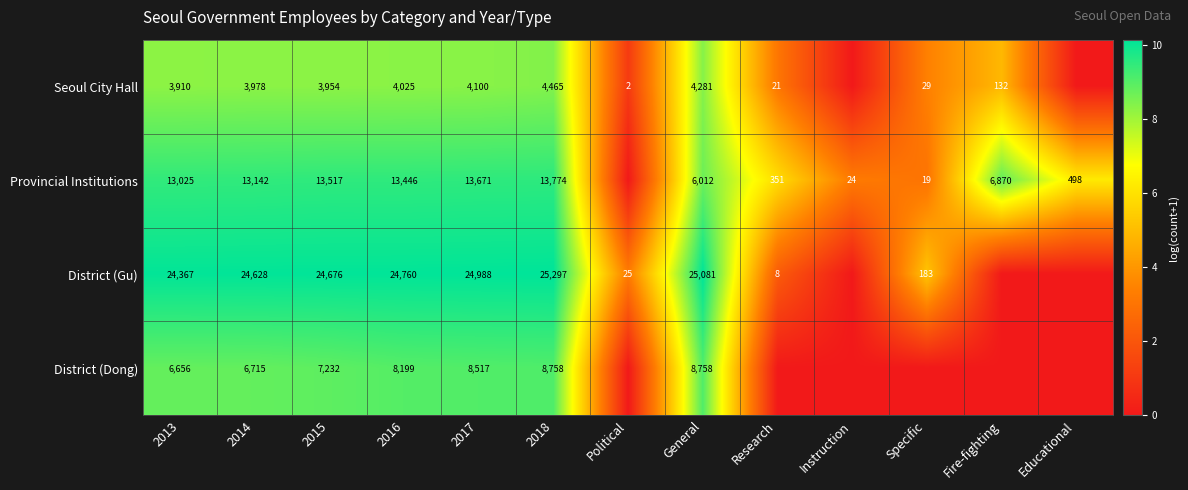

The District (Gu) series shows 8.9 at Specific. True or false?

False